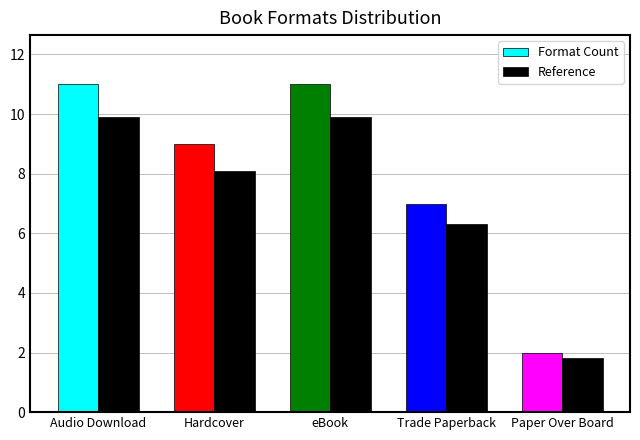

What is the lowest value of the Reference series?

1.8